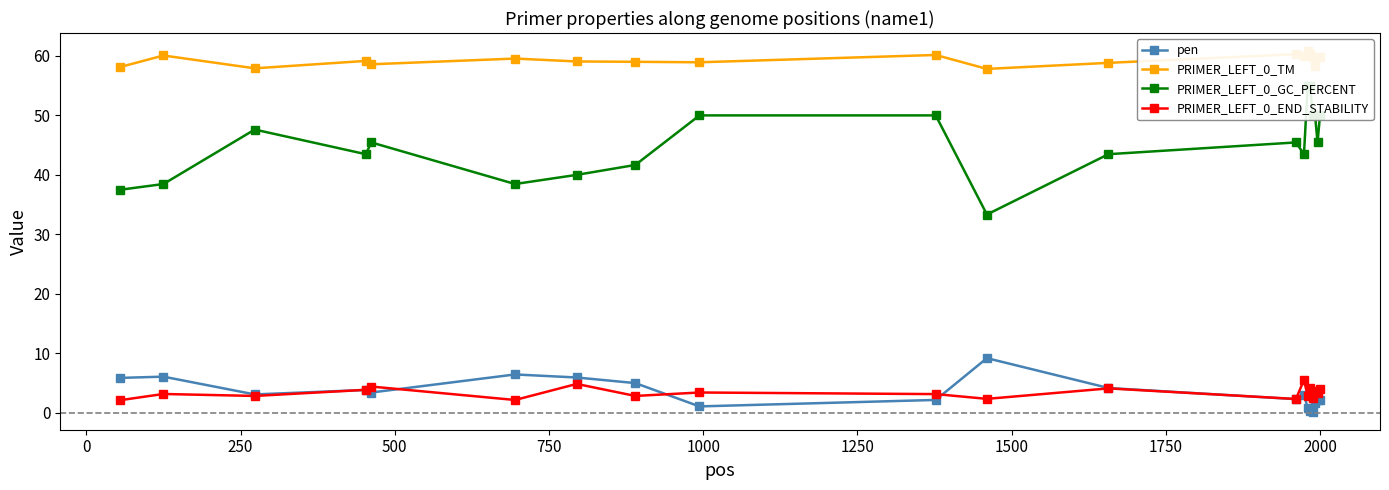

What is the minimum value for PRIMER_LEFT_0_END_STABILITY?

2.1